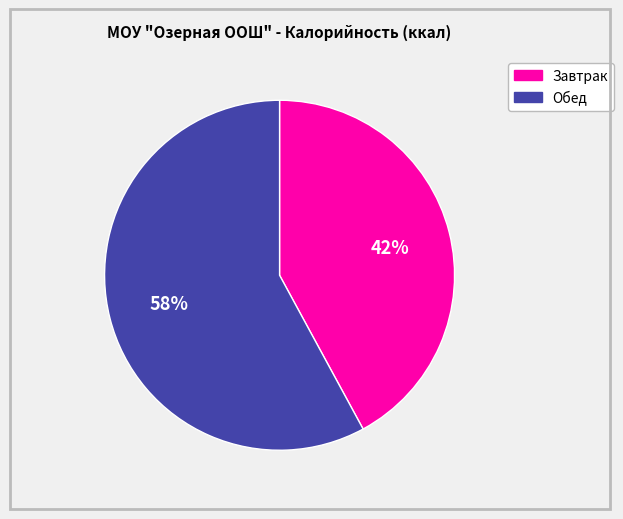

Is there any slice that represents more than half of the pie?

Yes